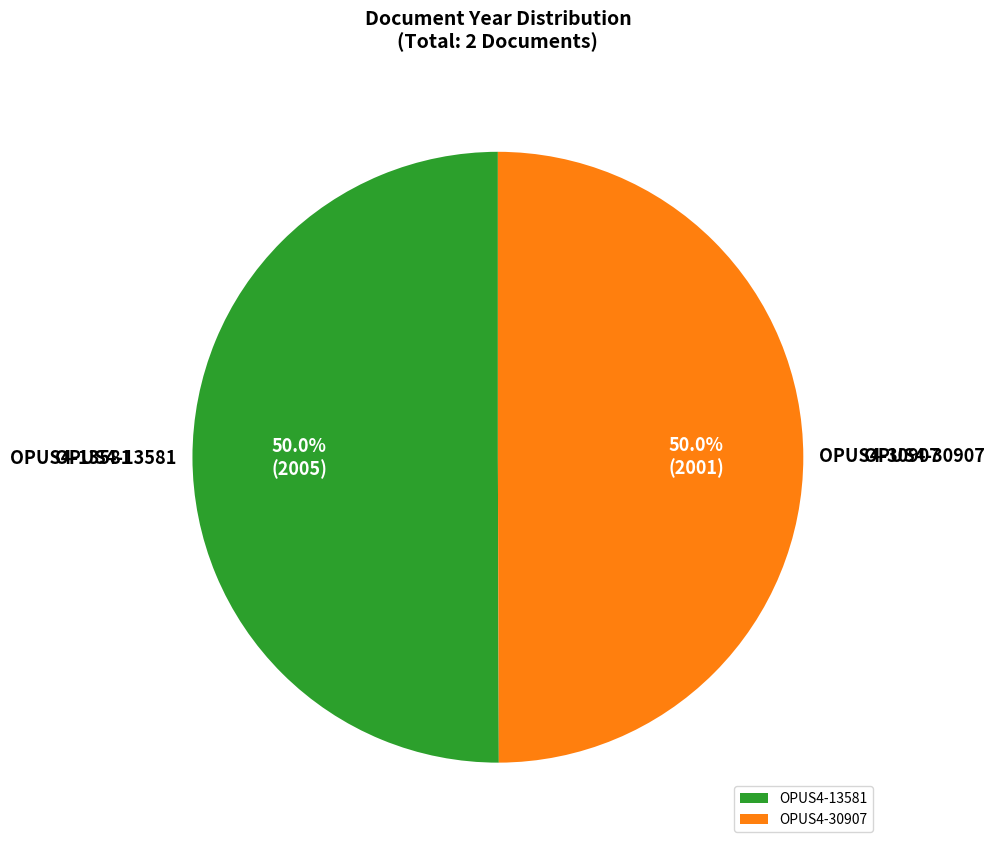

How much of the chart is everything except OPUS4-13581?

50.0%